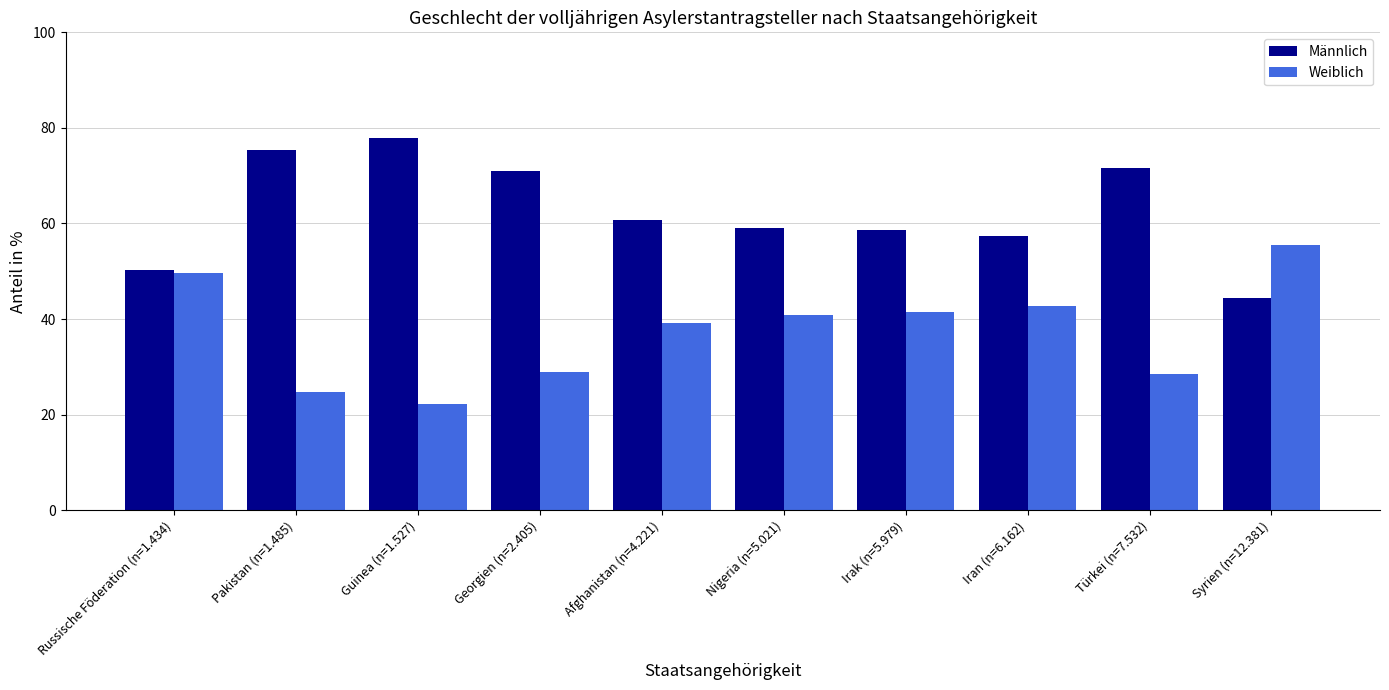

How many bars are there in total?

20